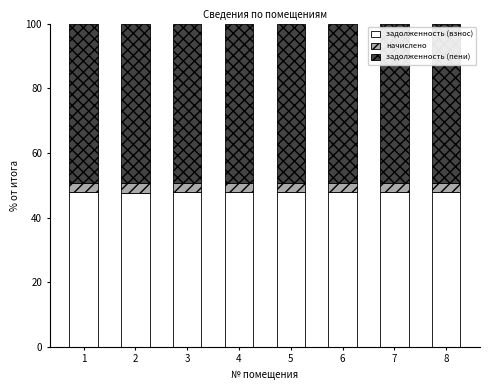

What is the total value across all series at 4?

100.0